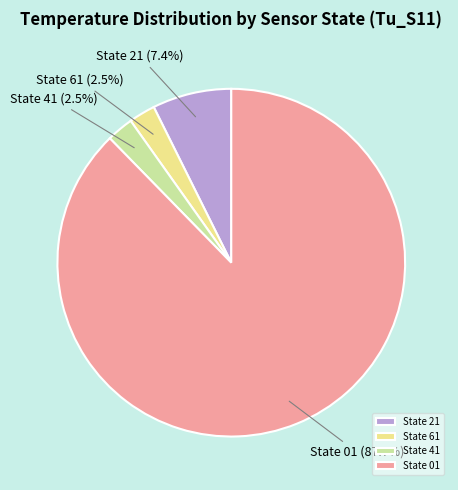

How many slices are in this pie chart?

4